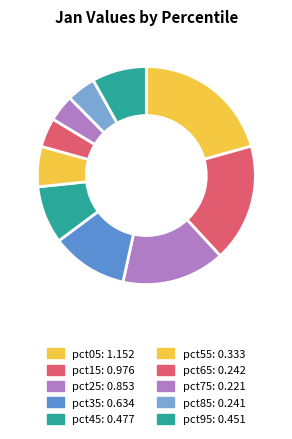

What is the largest slice in the pie chart?

pct05